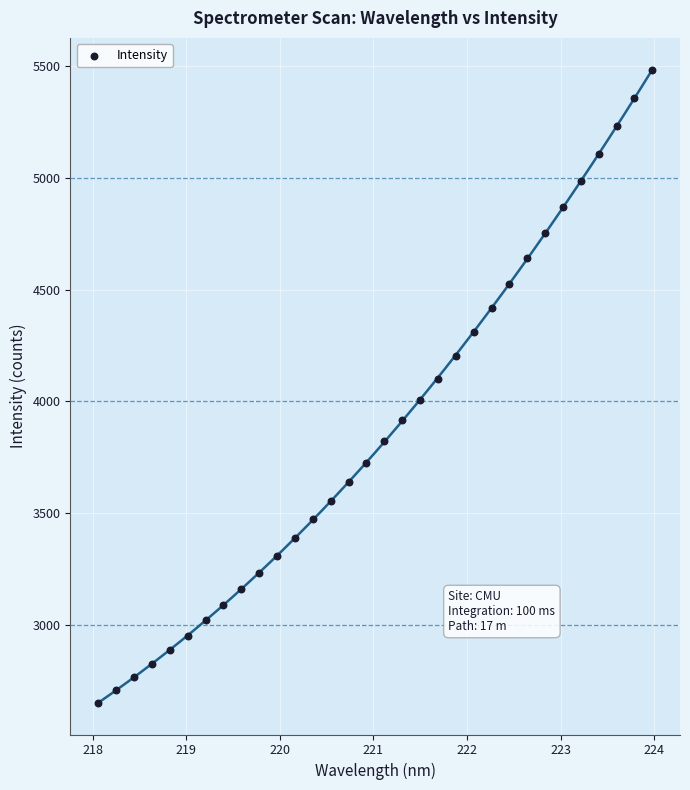

What is the range of Y values (max minus min)?

2834.5